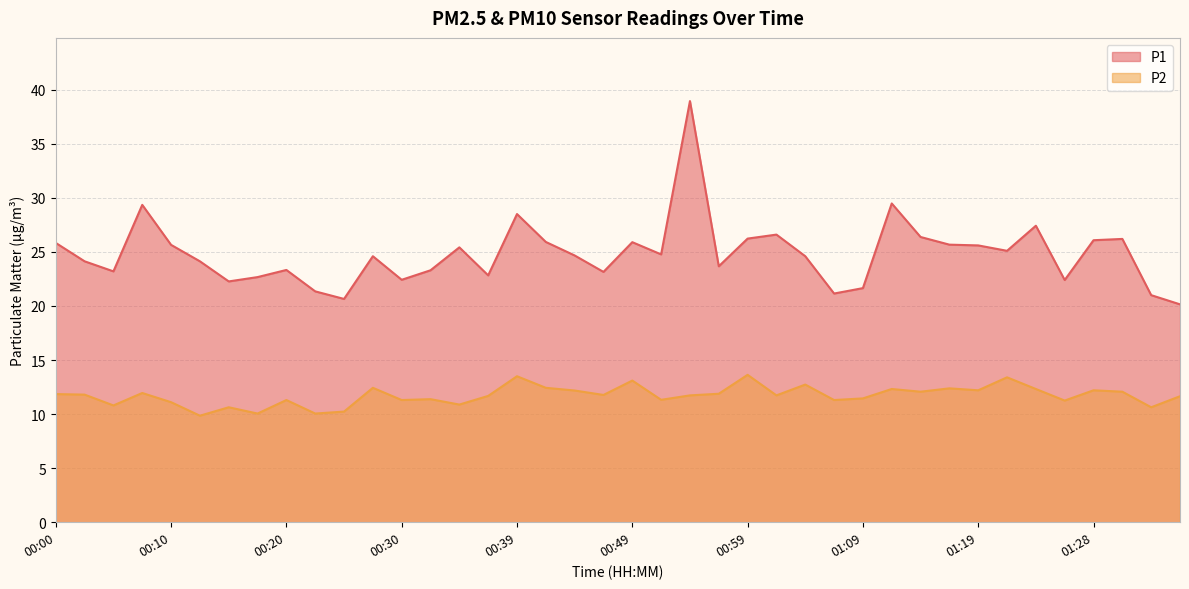

Reading left to right, transcribe all the data shown in this chart.

P1: 25.8	24.1	23.2	29.4	25.6	24.1	22.3	22.7	23.3	21.4	20.6	24.6	22.4	23.3	25.4	22.8	28.5	25.9	24.7	23.1	25.9	24.8	39.0	23.7	26.2	26.6	24.6	21.1	21.6	29.5	26.4	25.7	25.6	25.1	27.4	22.4	26.1	26.2	21.0	20.1
P2: 11.8	11.8	10.8	11.9	11.1	9.8	10.6	10.1	11.3	10.1	10.2	12.4	11.3	11.4	10.9	11.7	13.5	12.4	12.2	11.8	13.1	11.3	11.7	11.9	13.6	11.7	12.7	11.3	11.4	12.3	12.1	12.4	12.2	13.4	12.3	11.2	12.2	12.1	10.6	11.7